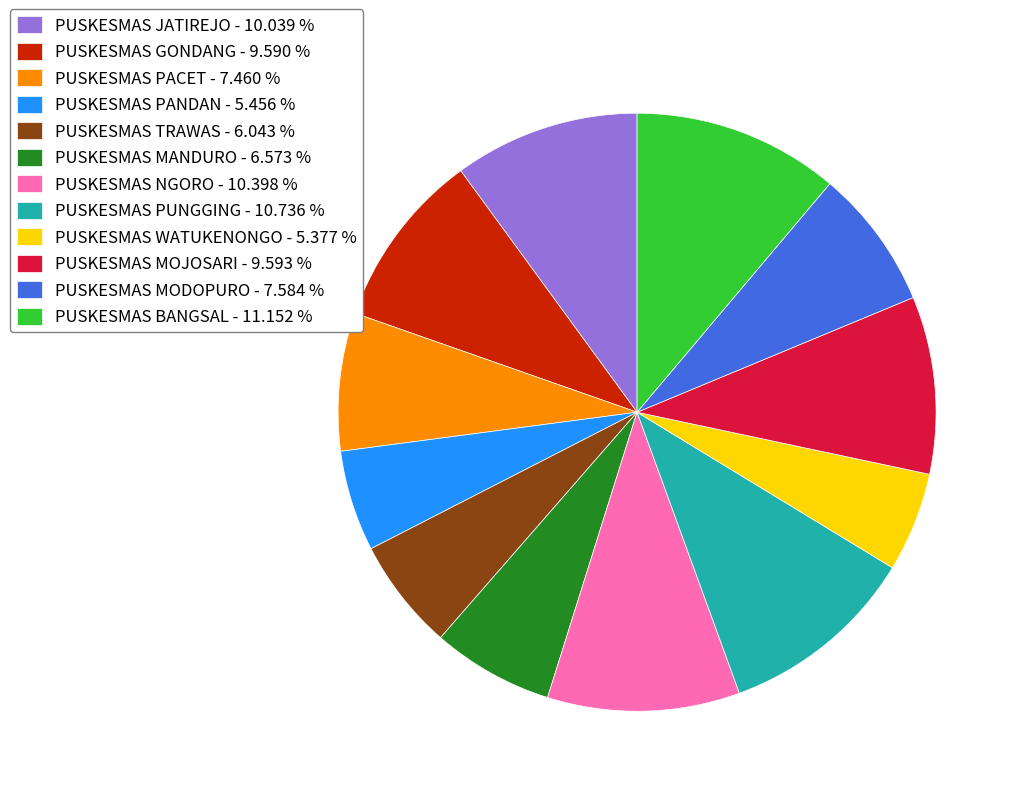

Approximately how many times larger is the value at PUSKESMAS PACET compared to PUSKESMAS MODOPURO?

1.0